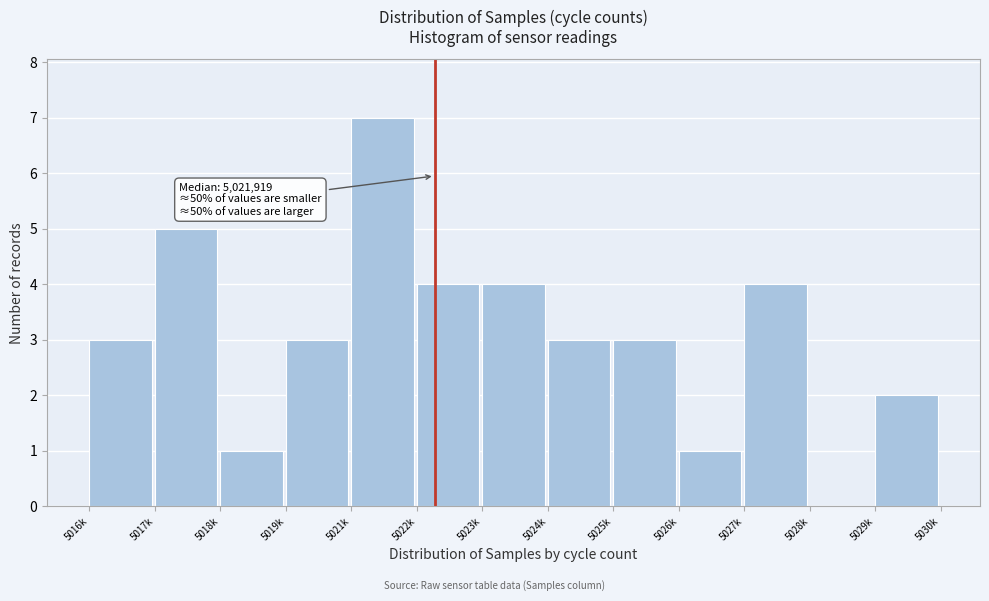

Reading left to right, extract all data points from this chart.

5016k=3	5017k=5	5018k=1	5019k=3	5021k=7	5022k=4	5023k=4	5024k=3	5025k=3	5026k=1	5027k=4	5028k=0	5029k=2